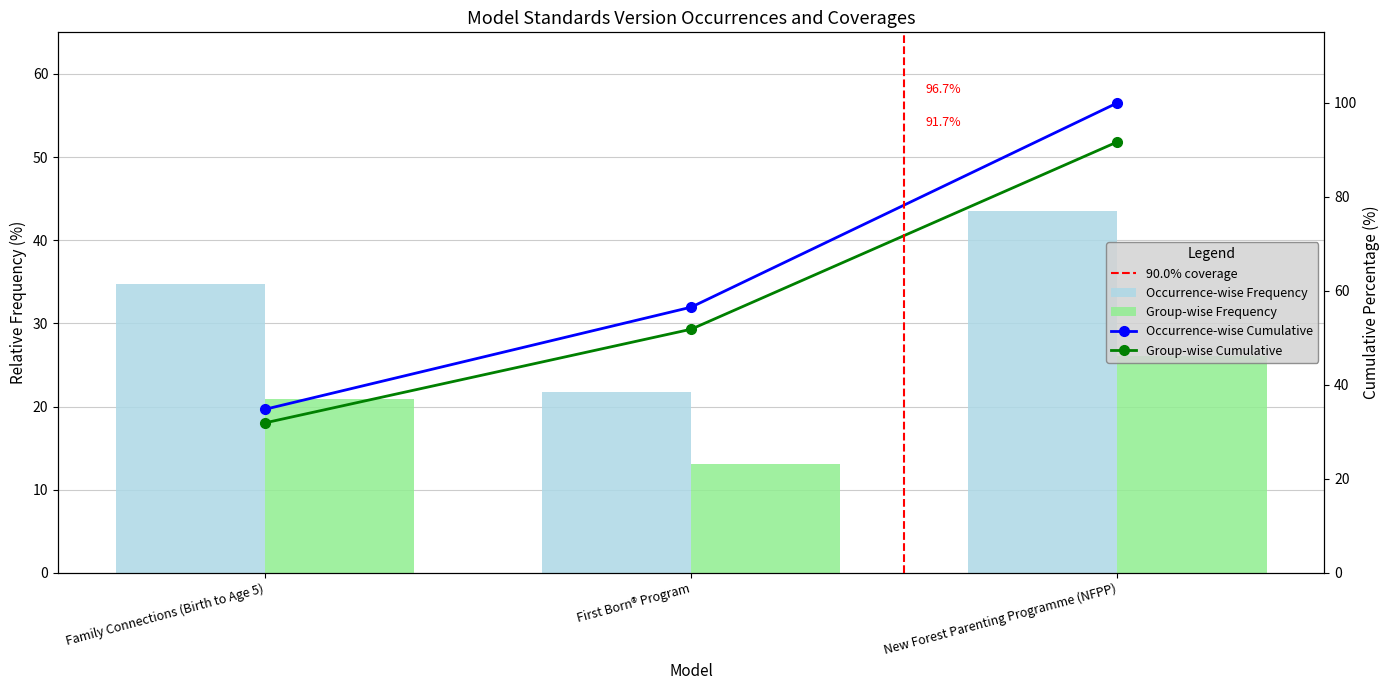

What is the value of the Occurrence-wise Frequency bar at the 1st from the left?

34.8